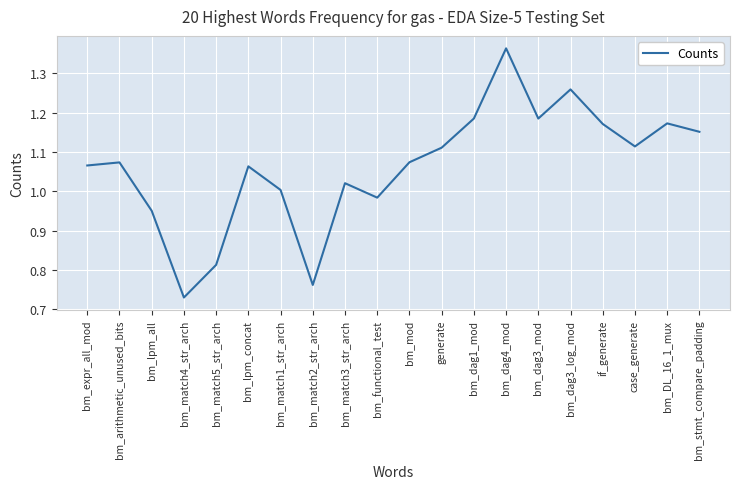

Count the number of values greater than 1.

15